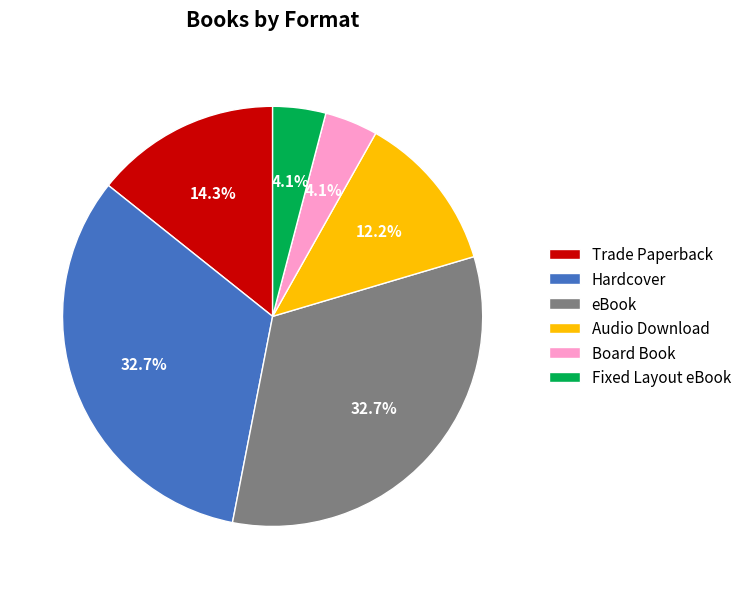

Is there any slice that represents more than half of the pie?

No